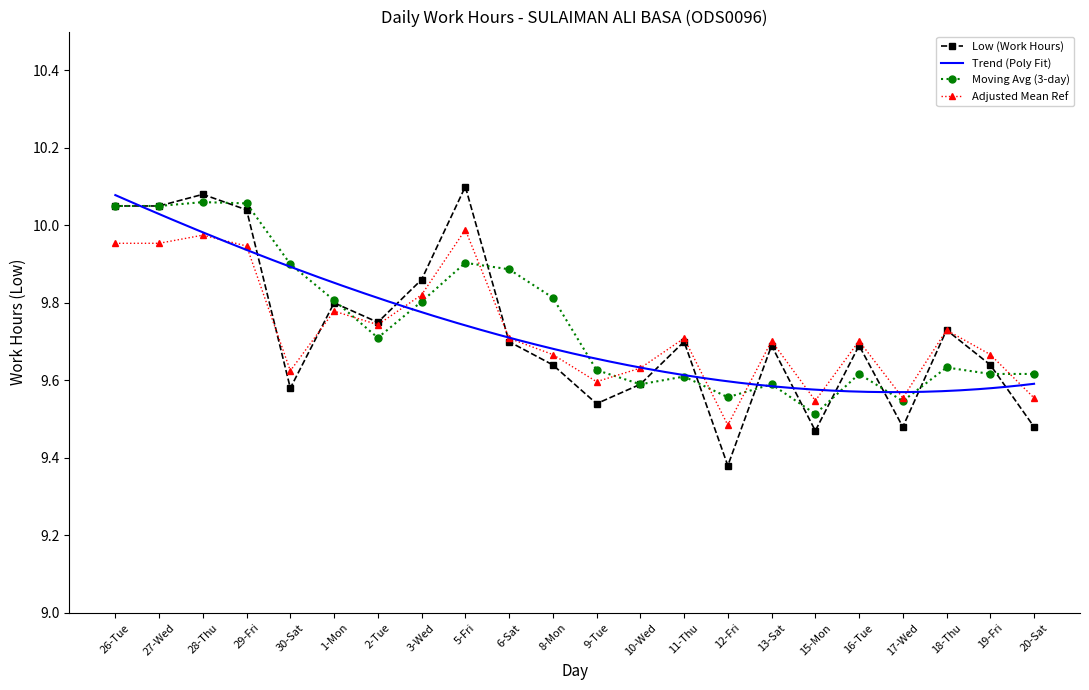

List the labels in order of value, largest first.

5-Fri, 28-Thu, 26-Tue, 27-Wed, 29-Fri, 3-Wed, 1-Mon, 2-Tue, 18-Thu, 6-Sat, 11-Thu, 13-Sat, 16-Tue, 8-Mon, 19-Fri, 10-Wed, 30-Sat, 9-Tue, 17-Wed, 20-Sat, 15-Mon, 12-Fri